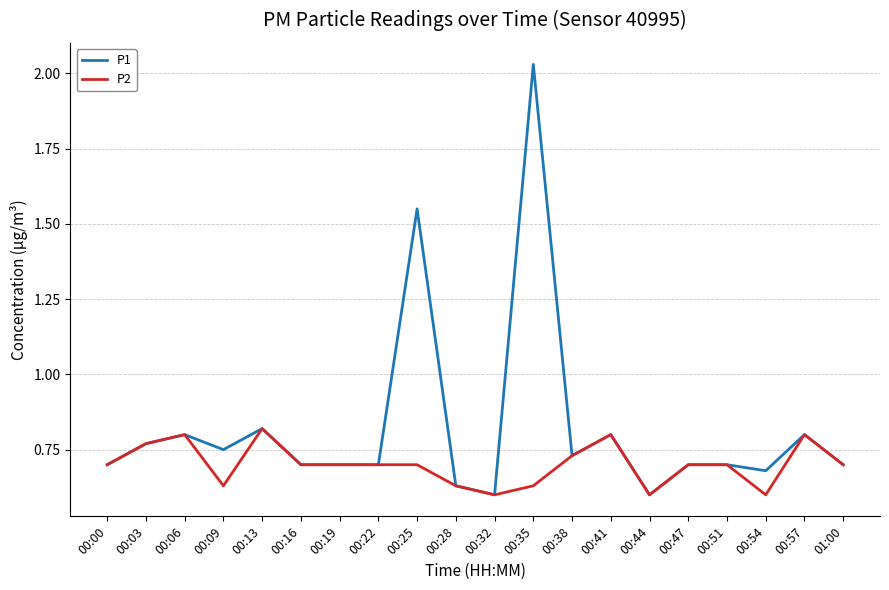

What is the sum of the P2 values at 01:00 and 00:16?

1.4